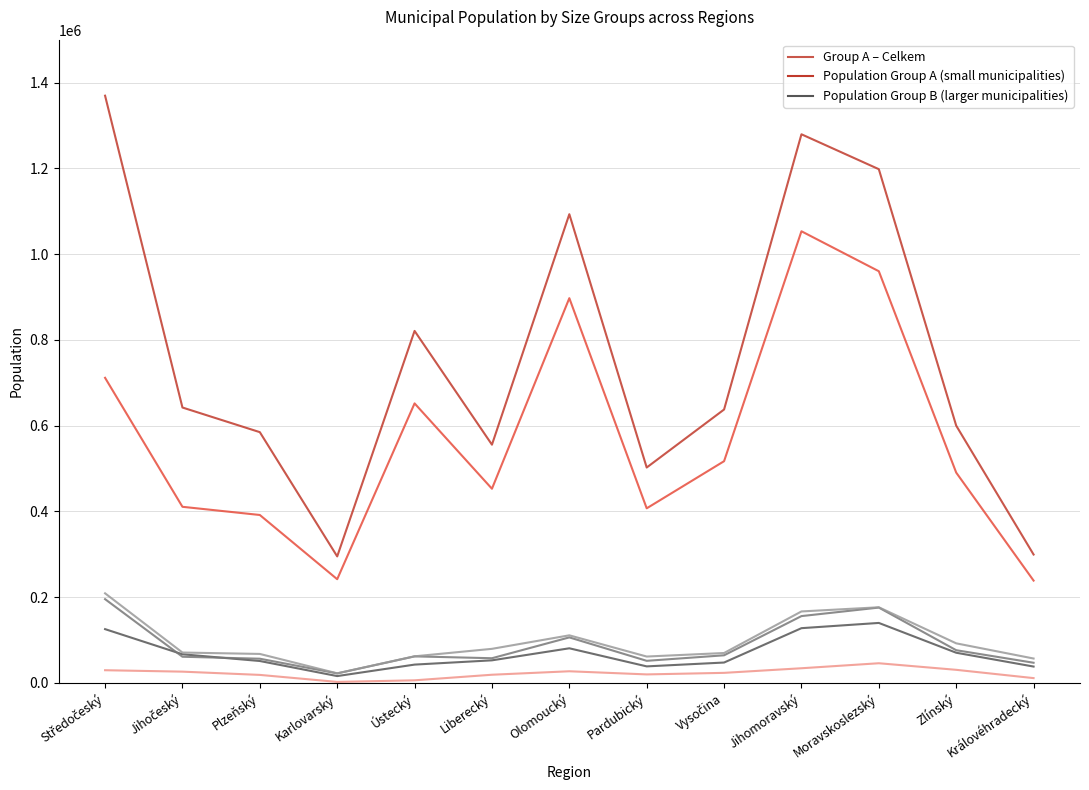

List the labels in order of value, largest first.

Středočeský, Jihomoravský, Moravskoslezský, Olomoucký, Ústecký, Jihočeský, Vysočina, Zlínský, Plzeňský, Liberecký, Pardubický, Královéhradecký, Karlovarský